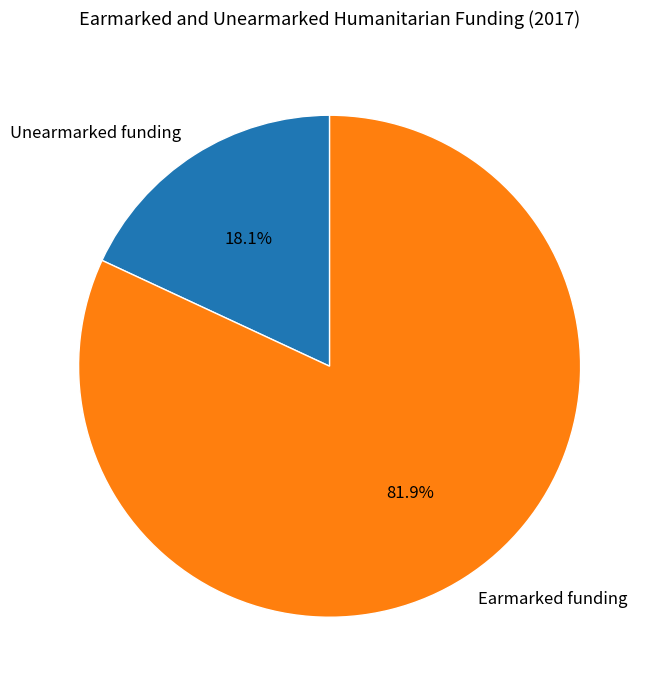

Rank the categories by value from lowest to highest.

Unearmarked funding, Earmarked funding